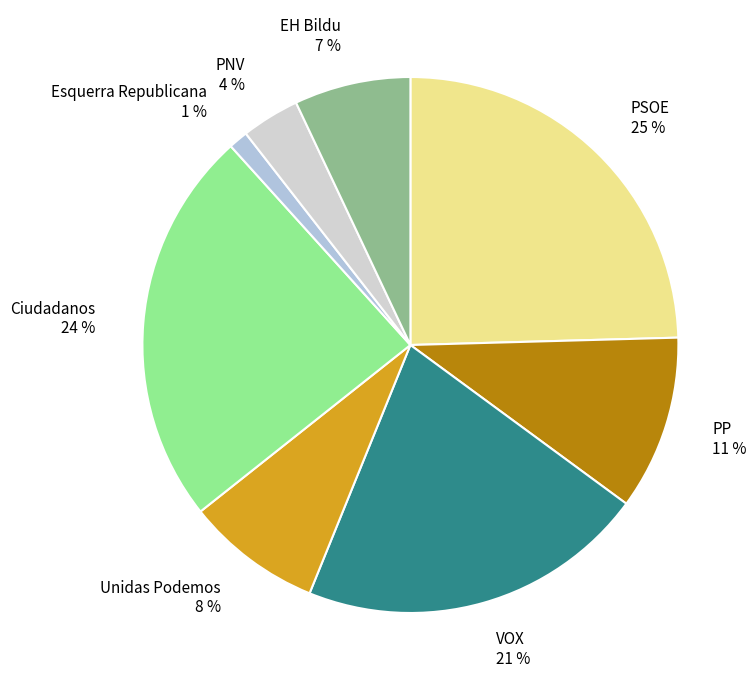

The PNV slice represents 4% of the pie. True or false?

True